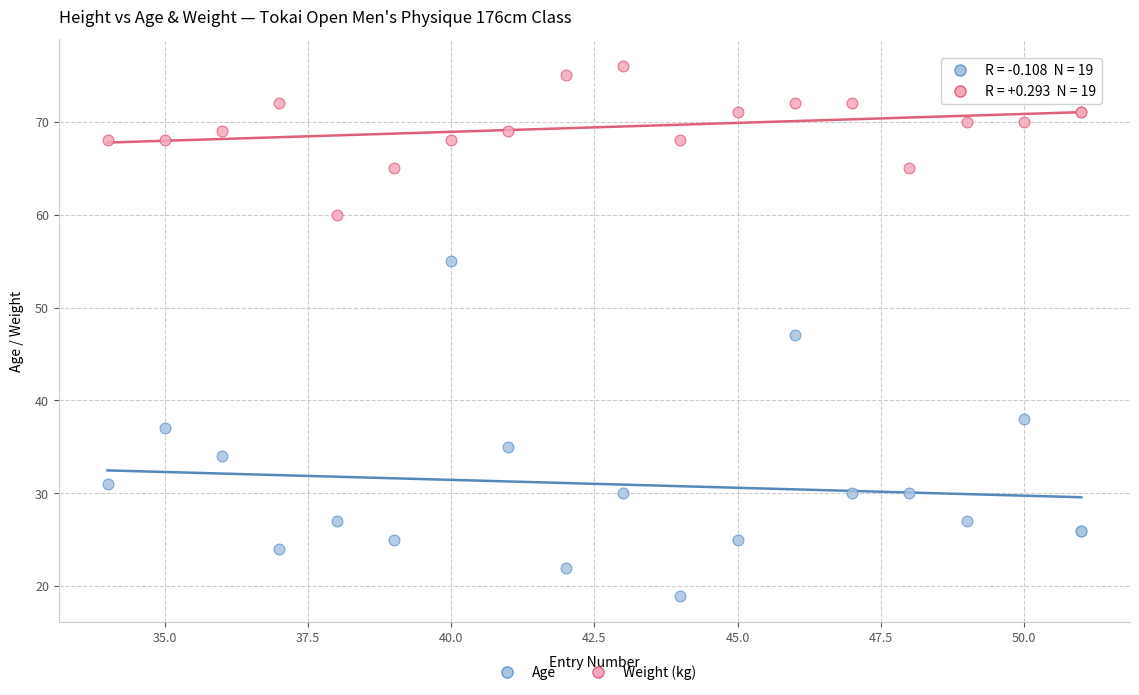

Which series has the widest spread of Y values?

Age